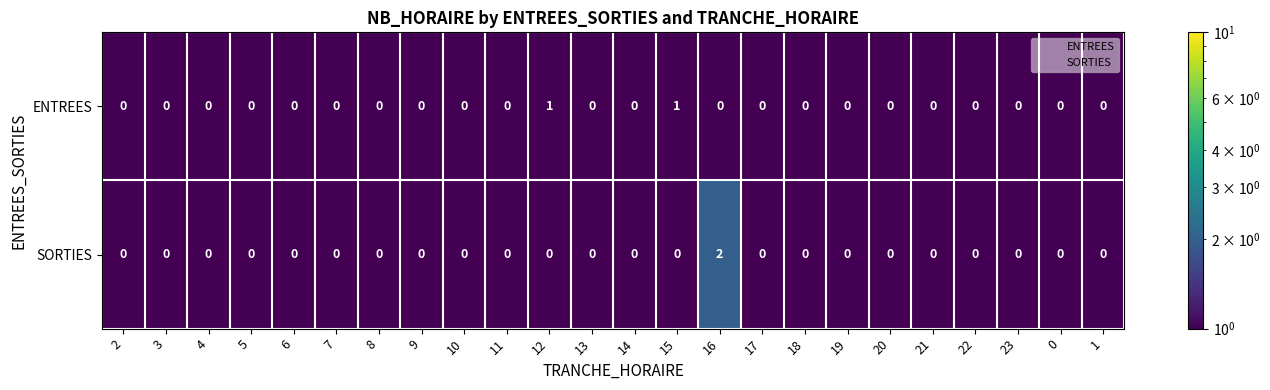

What is the total value across all series at 14?

0